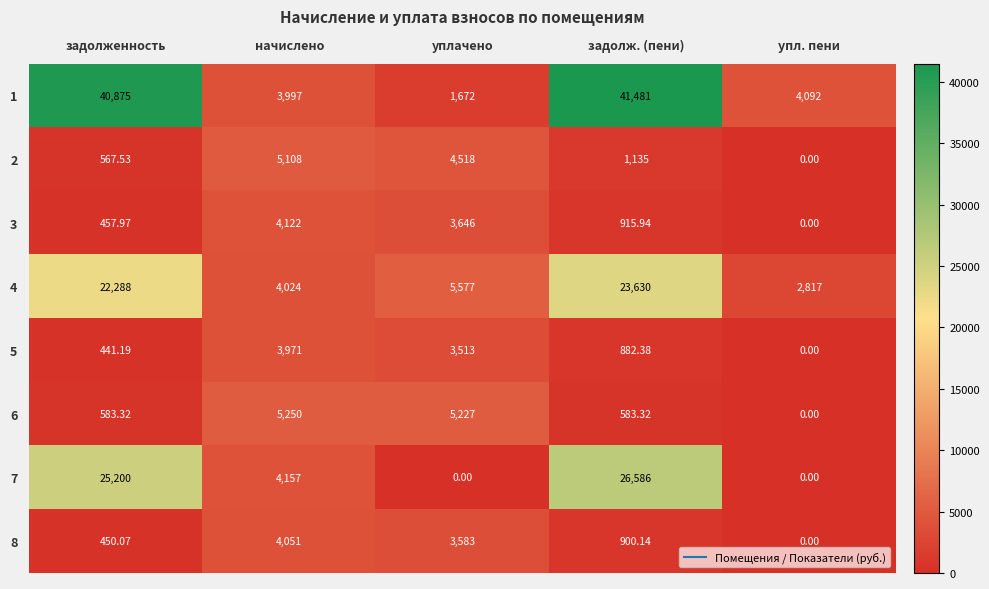

Is the value of 3 at задолженность greater than the value of 5 at задолж. (пени)?

No